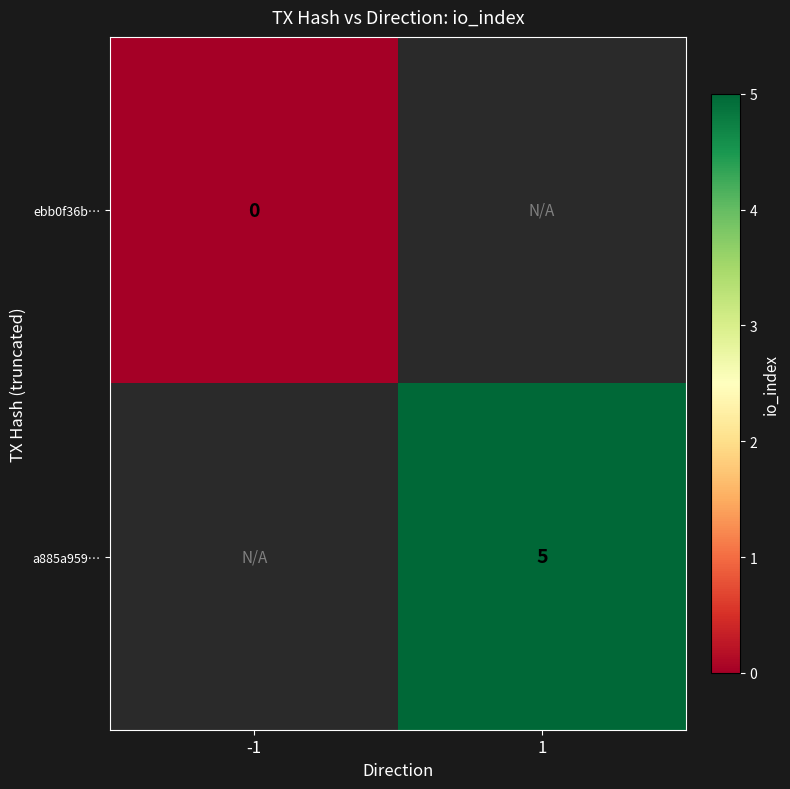

Where is ebb0f36b… nearest to the value 0?

-1